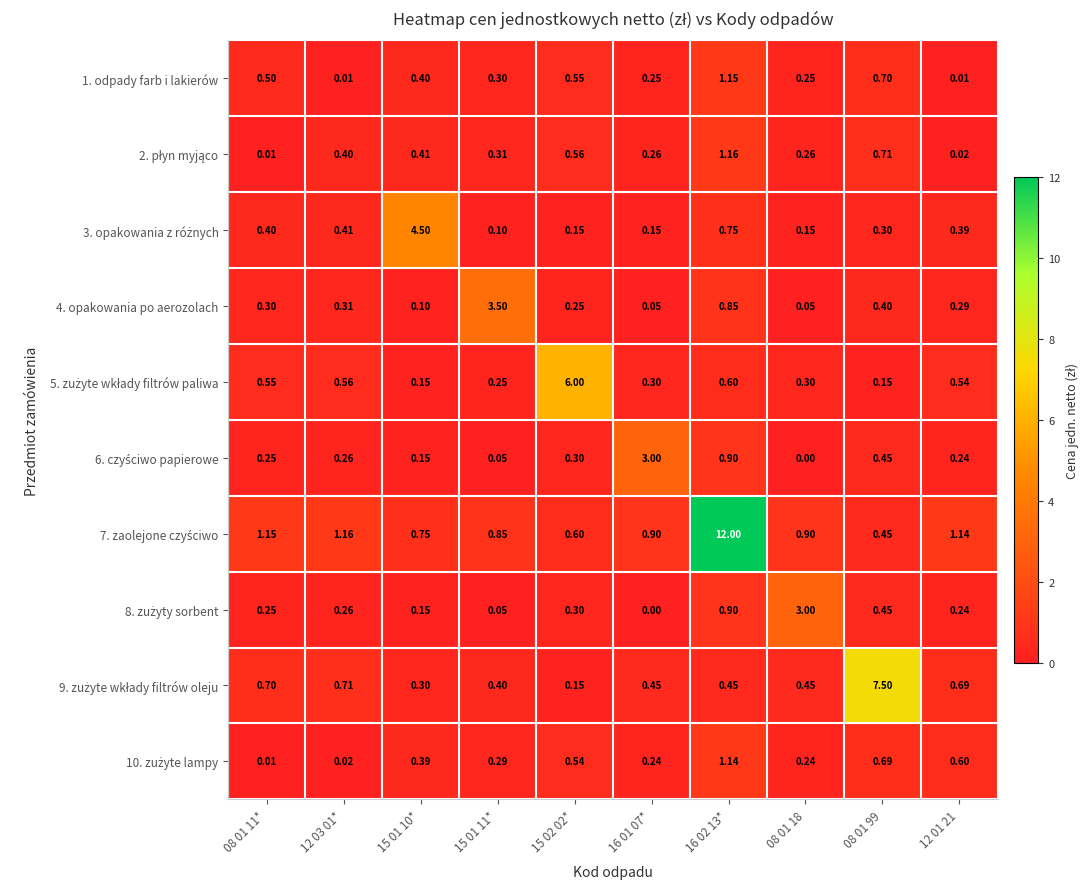

What is the total value across all series at 15 02 02*?

9.4